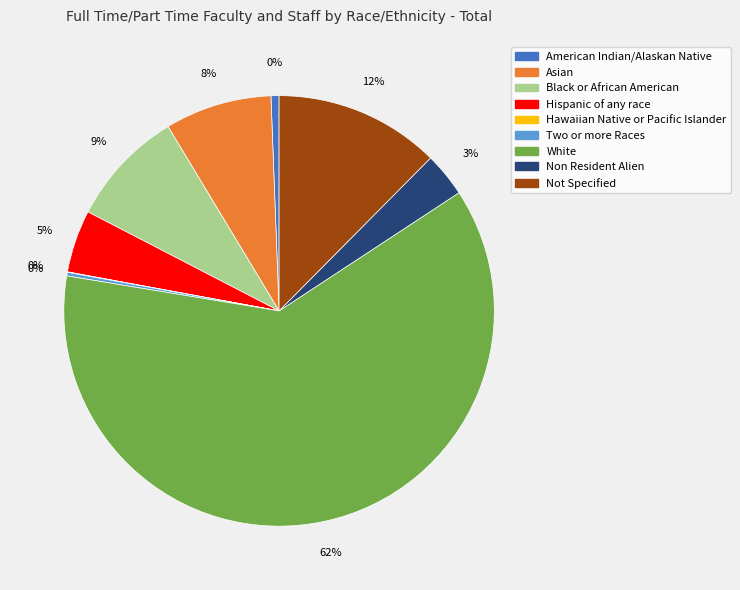

How many slices are in this pie chart?

9